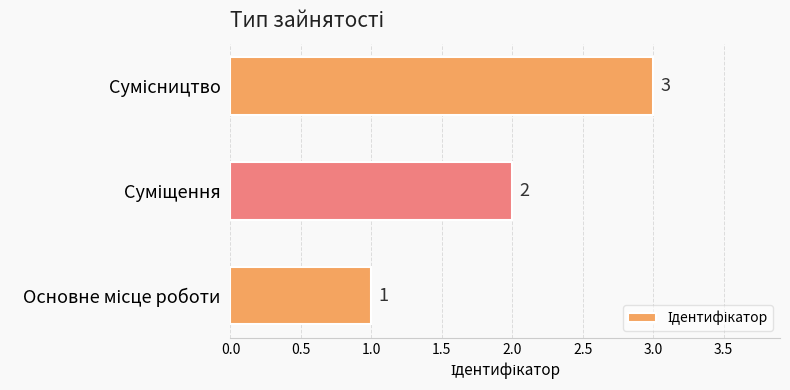

Count the values in the range 1 to 3.

3